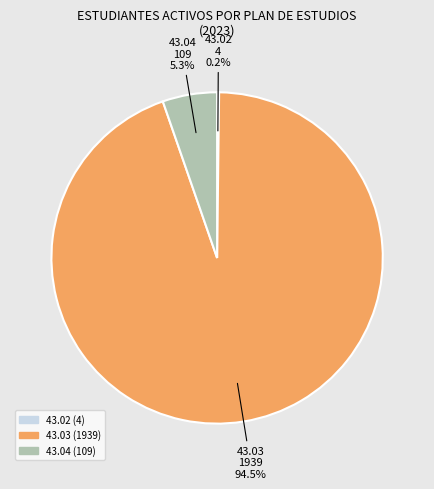

How much of the chart is everything except 43.04?

94.7%